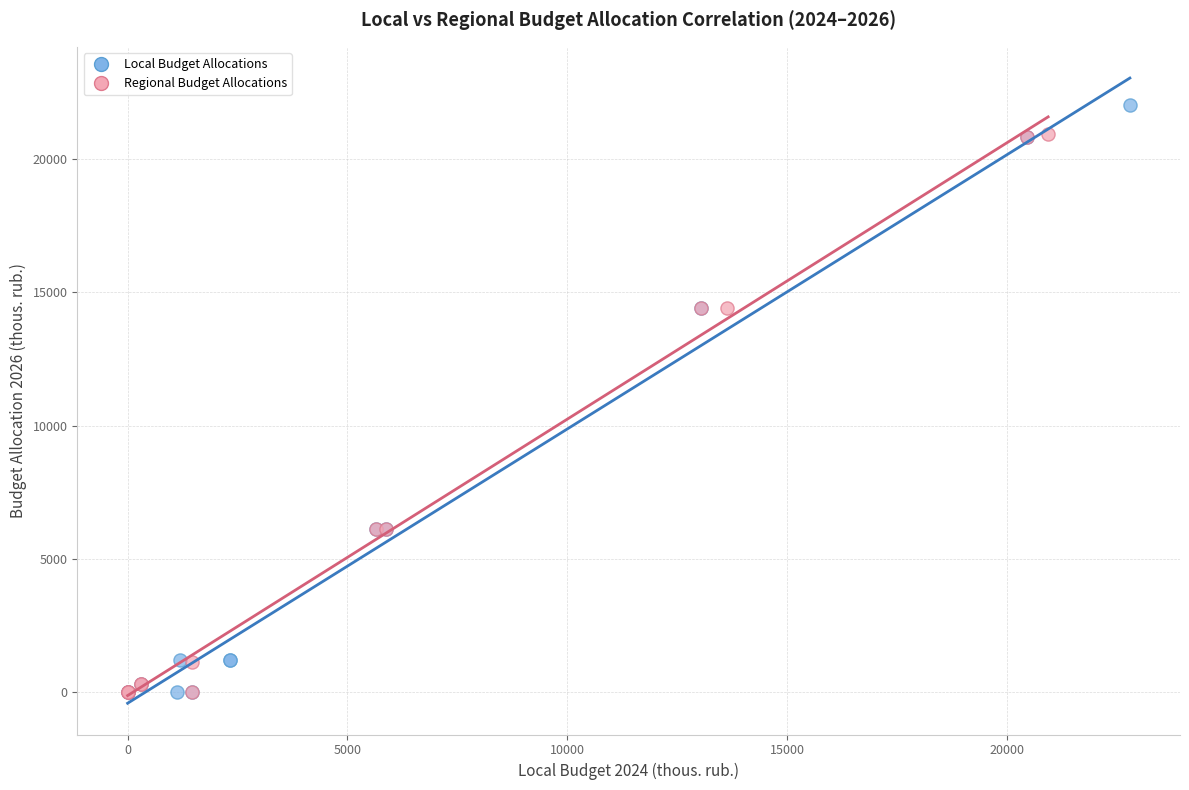

Which series reaches the maximum Y coordinate?

Local Budget Allocations